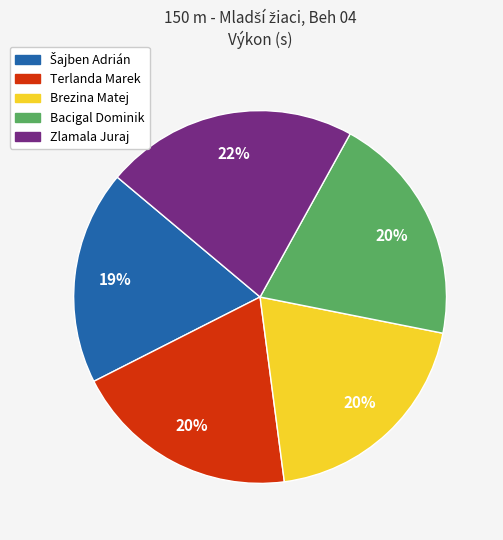

What is the ratio of the value at Brezina Matej to the value at Bacigal Dominik?

1.0